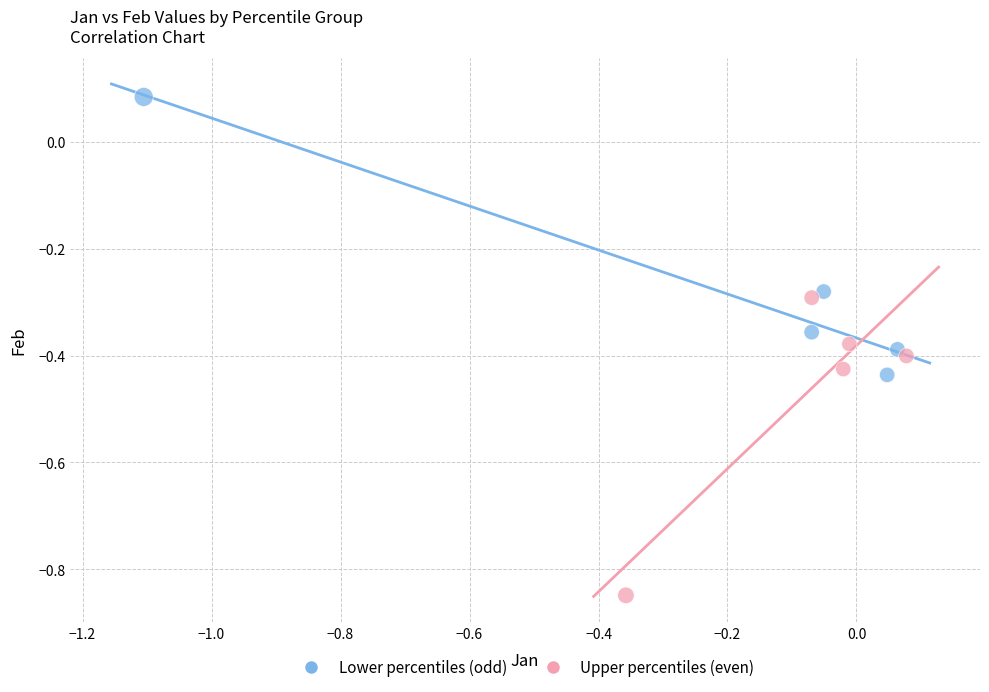

Which series contains the highest Y value?

Lower percentiles (odd)